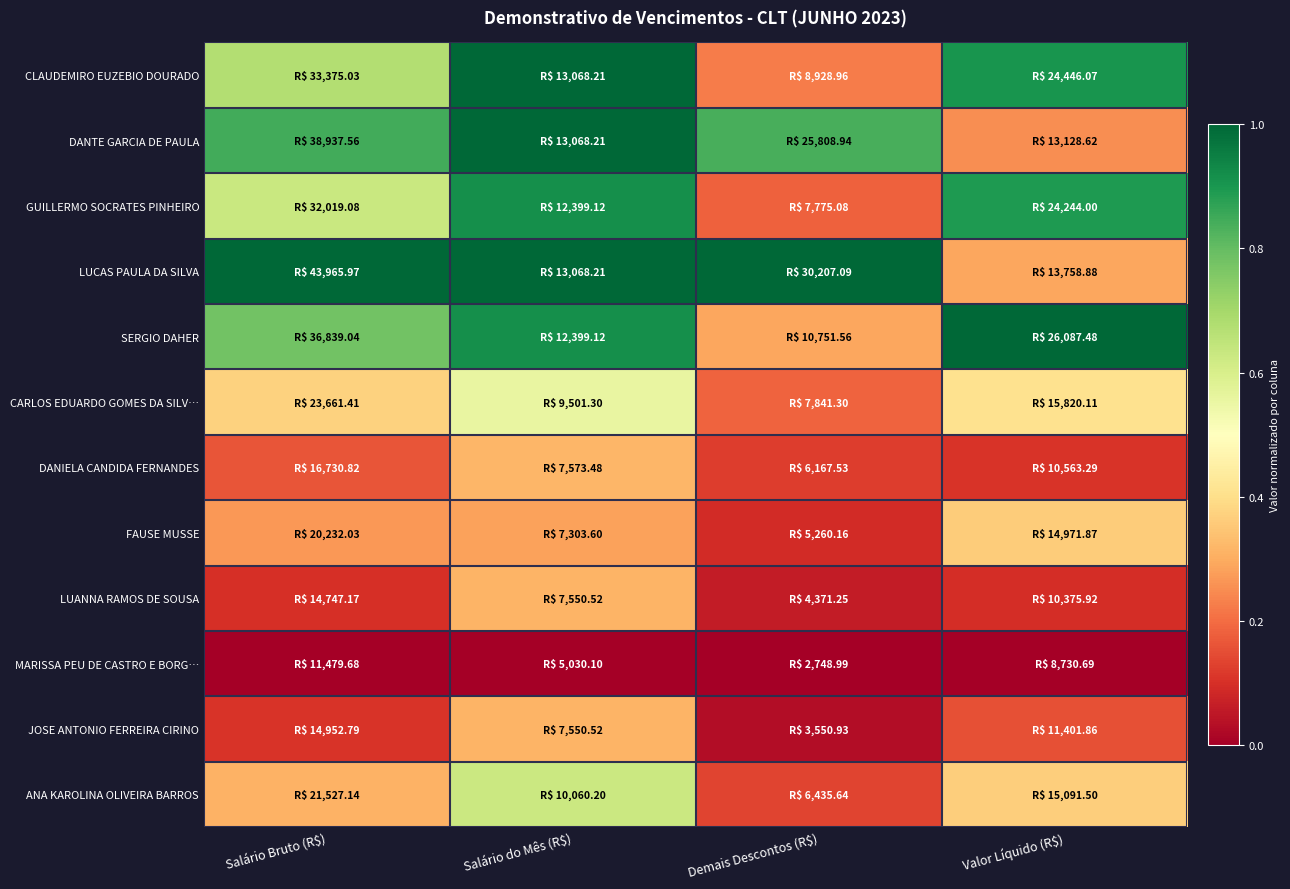

At how many categories does at least one series exceed 0?

4